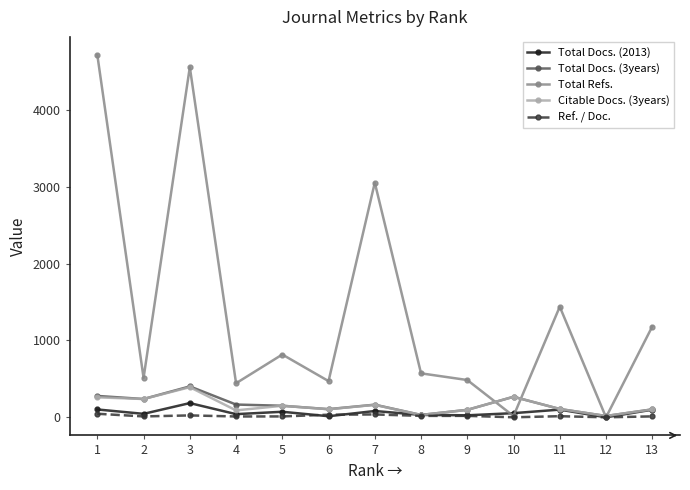

What is the value of the Ref. / Doc. point at the 7th from the left?

37.2